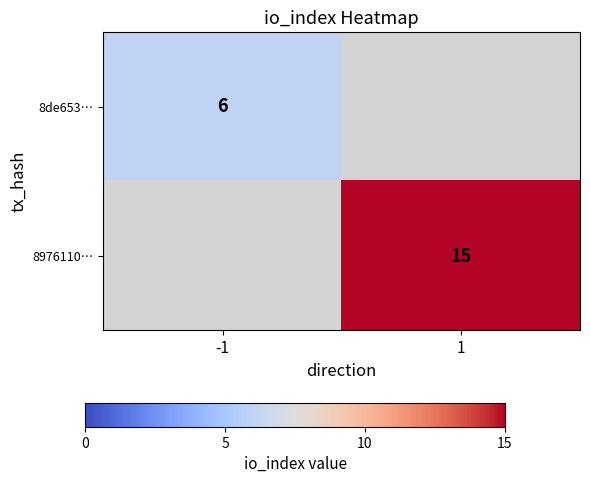

True or false: 8de653… has a value of 6.0 at -1.

True